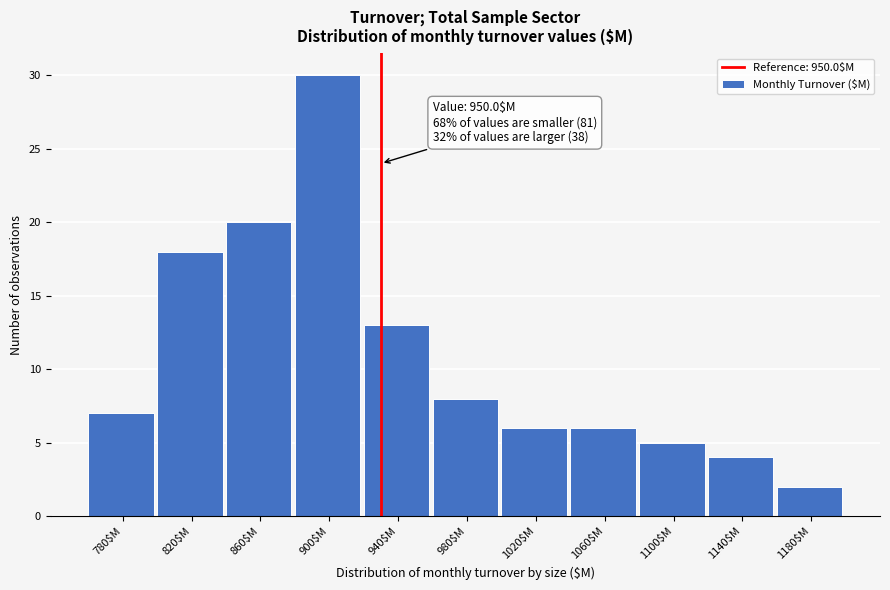

Reading right to left, transcribe all the data shown in this chart.

2	4	5	6	6	8	13	30	20	18	7